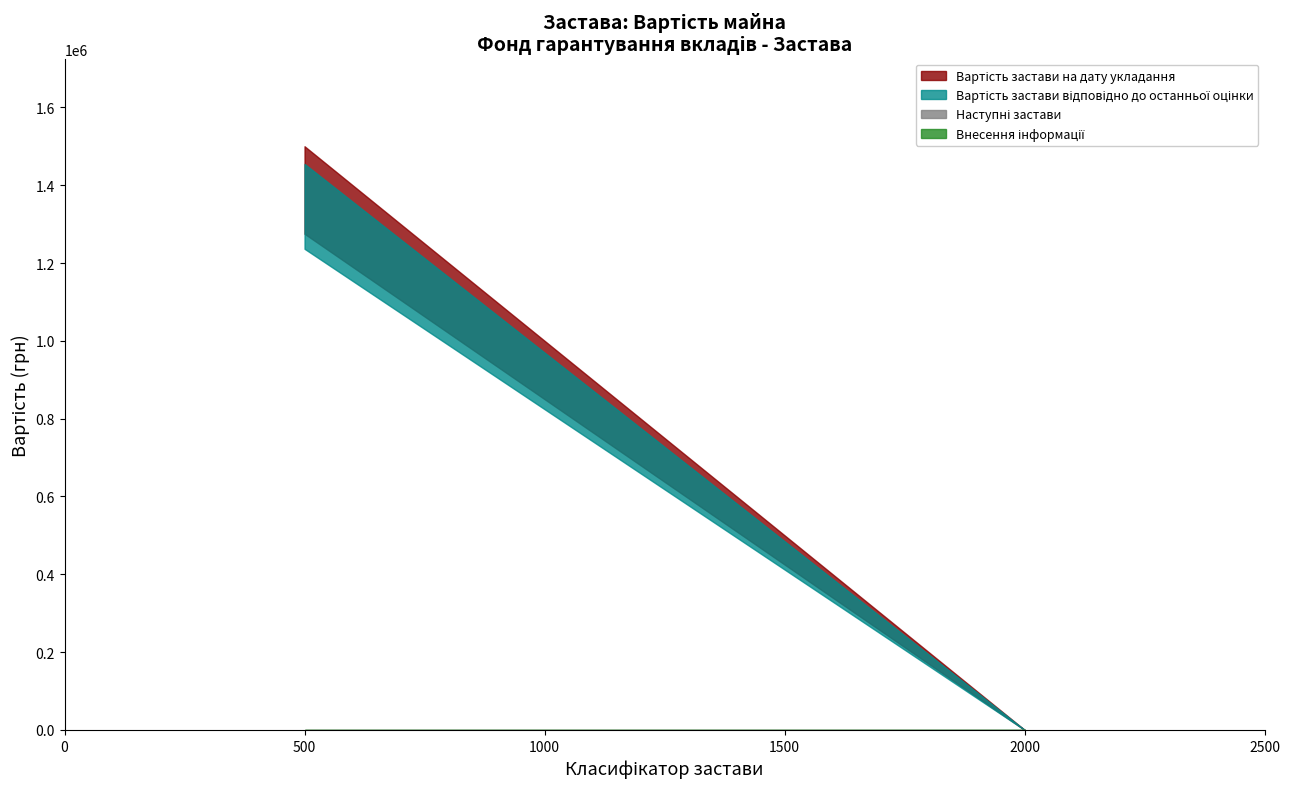

True or false: Вартість застави відповідно до останньої оцінки and Вартість застави на дату укладання cross at least once.

False